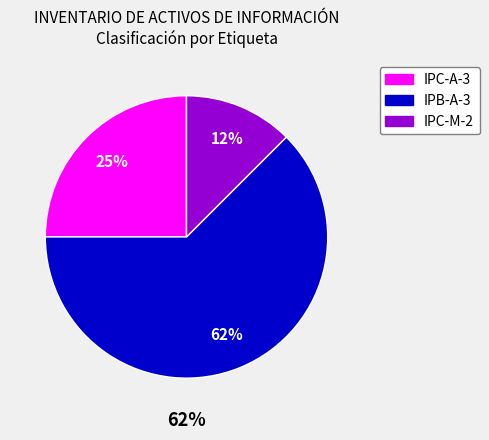

To the nearest percent, what is the average slice percentage?

33%